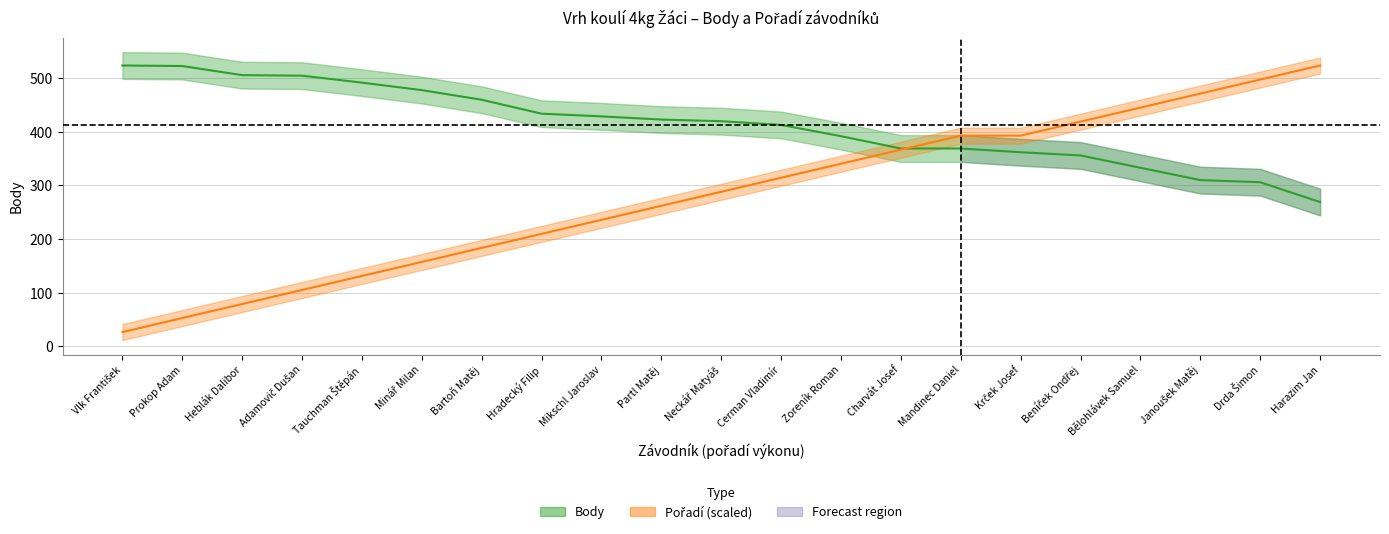

Where does the Body series first go above 420?

Vlk František